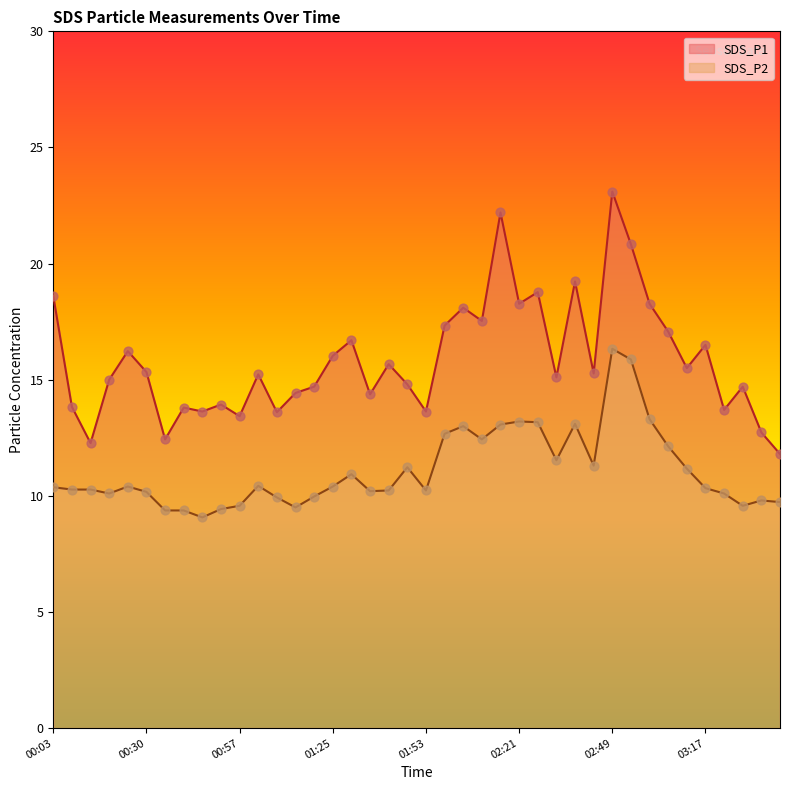

Which series has the widest spread of Y values?

SDS_P1